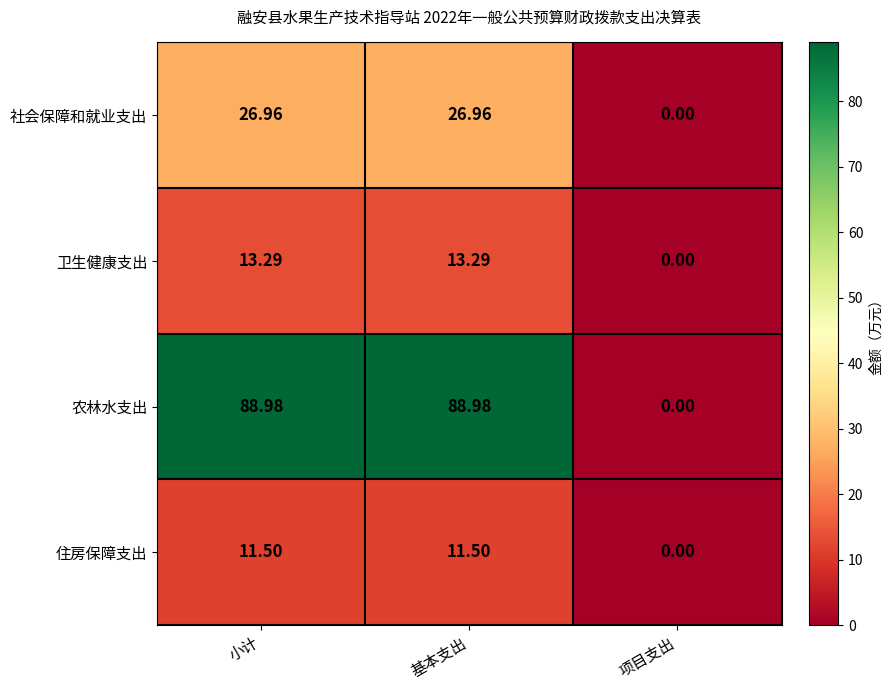

What is the total value across all series at 基本支出?

140.7